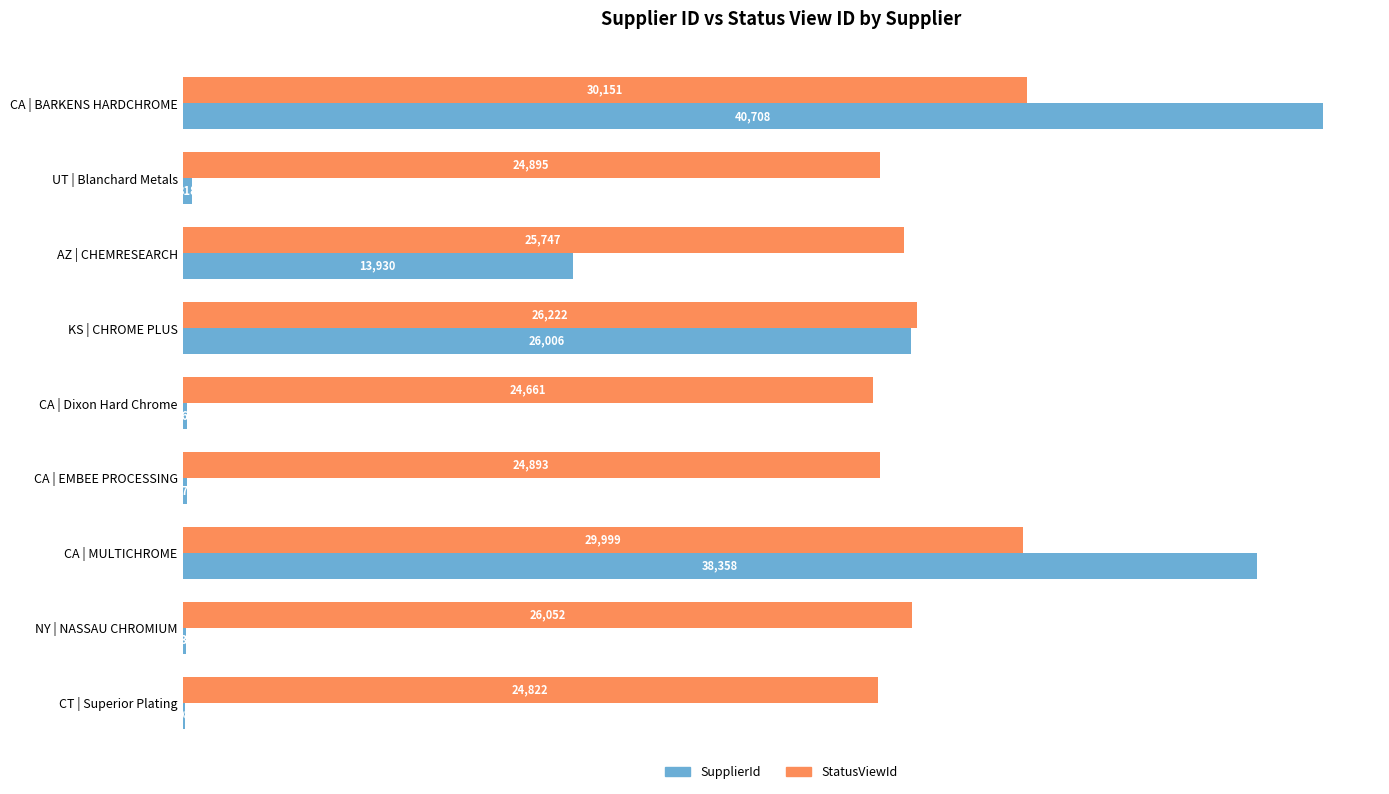

How many series are shown in this chart?

2